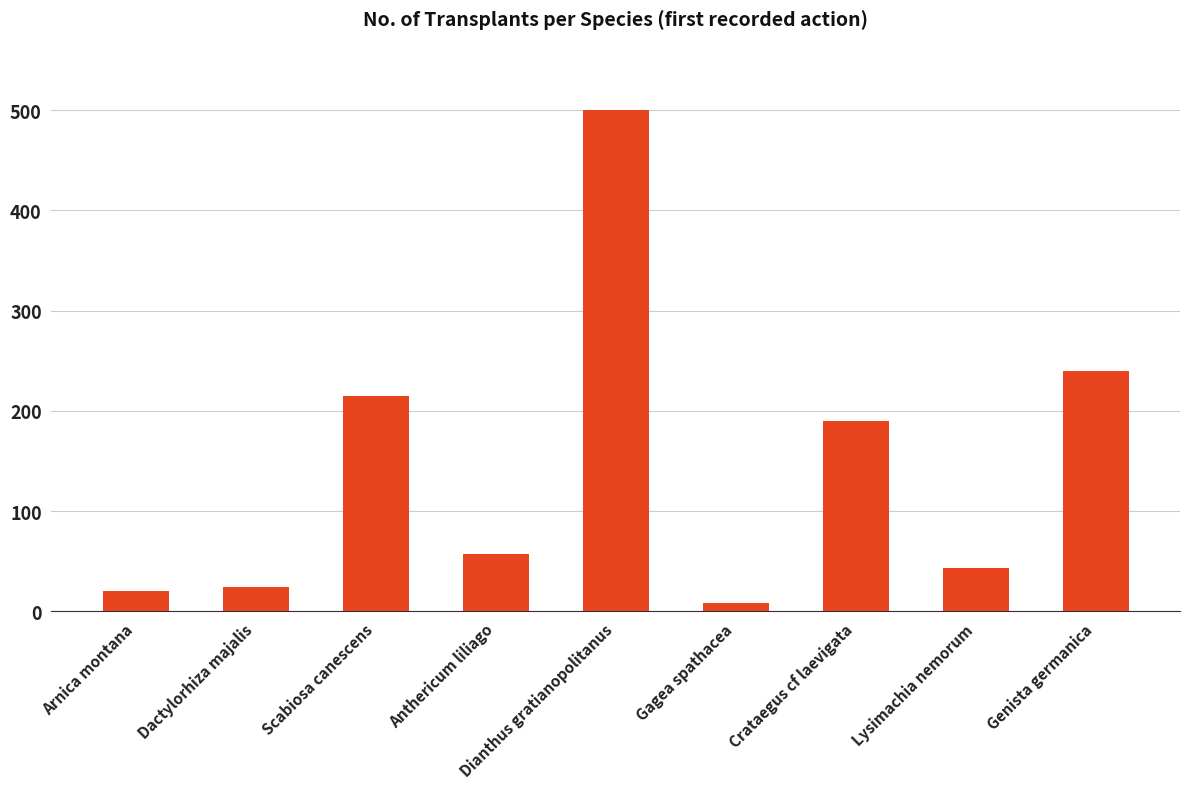

What is the sum of all values?

1297